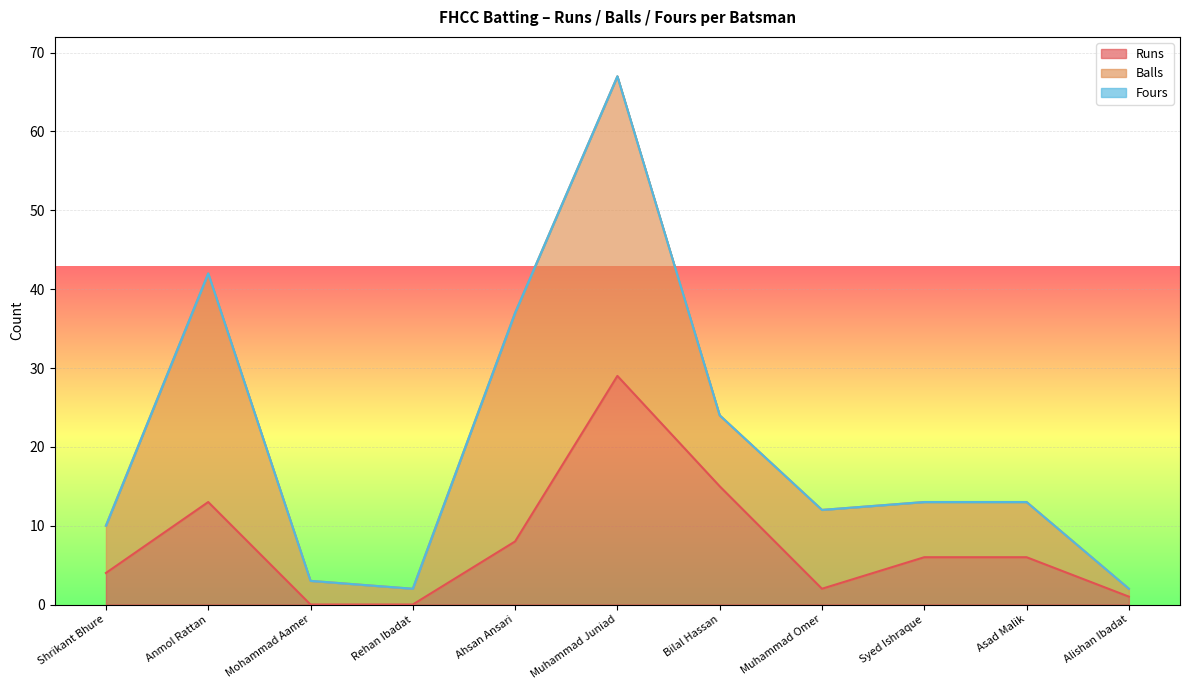

Reading left to right, what are all the values shown in this chart?

Runs: Shrikant Bhure=4	Anmol Rattan=13	Mohammad Aamer=0	Rehan Ibadat=0	Ahsan Ansari=8	Muhammad Juniad=29	Bilal Hassan=15	Muhammad Omer=2	Syed Ishraque=6	Asad Malik=6	Alishan Ibadat=1
Balls: Shrikant Bhure=6	Anmol Rattan=29	Mohammad Aamer=3	Rehan Ibadat=2	Ahsan Ansari=29	Muhammad Juniad=38	Bilal Hassan=9	Muhammad Omer=10	Syed Ishraque=7	Asad Malik=7	Alishan Ibadat=1
Fours: Shrikant Bhure=0	Anmol Rattan=0	Mohammad Aamer=0	Rehan Ibadat=0	Ahsan Ansari=0	Muhammad Juniad=0	Bilal Hassan=0	Muhammad Omer=0	Syed Ishraque=0	Asad Malik=0	Alishan Ibadat=0